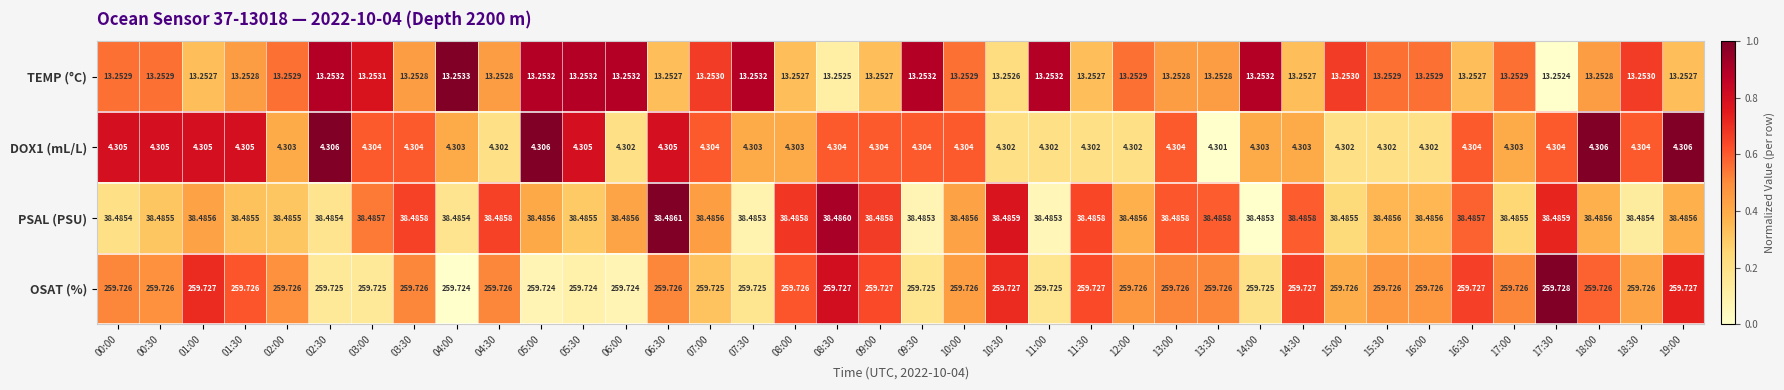

Which series has the largest total across all categories?

OSAT (%)